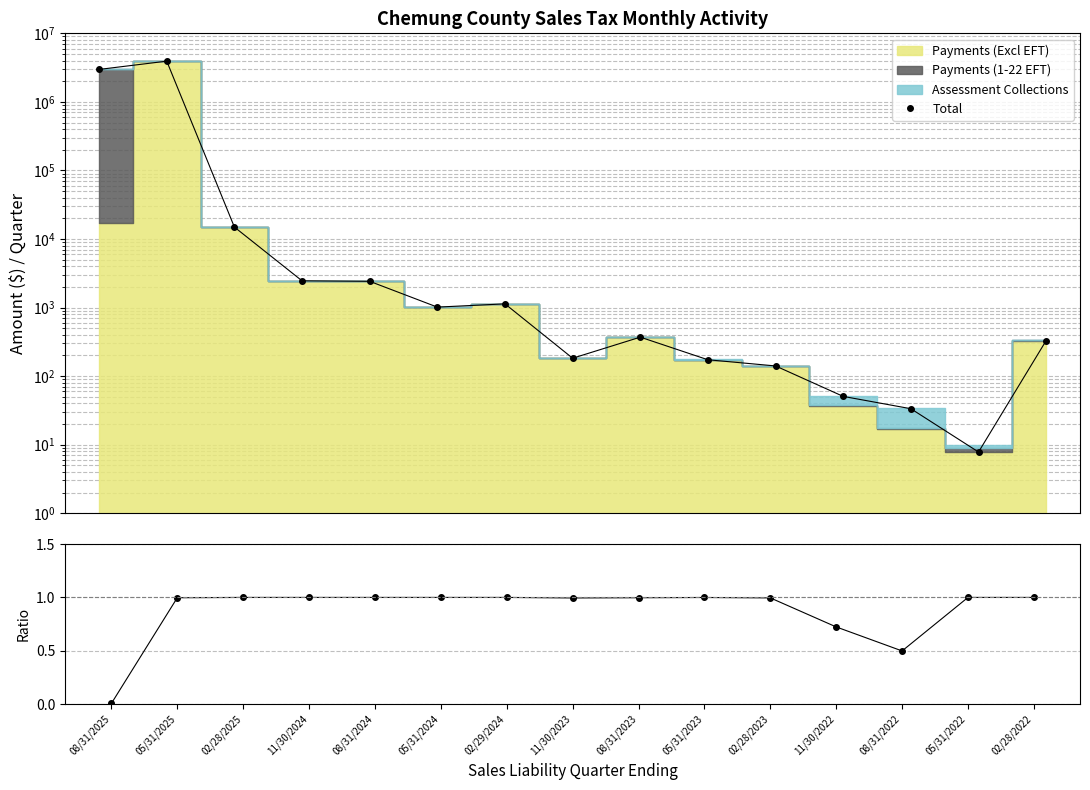

The Total series shows 401.6 at 8. True or false?

False